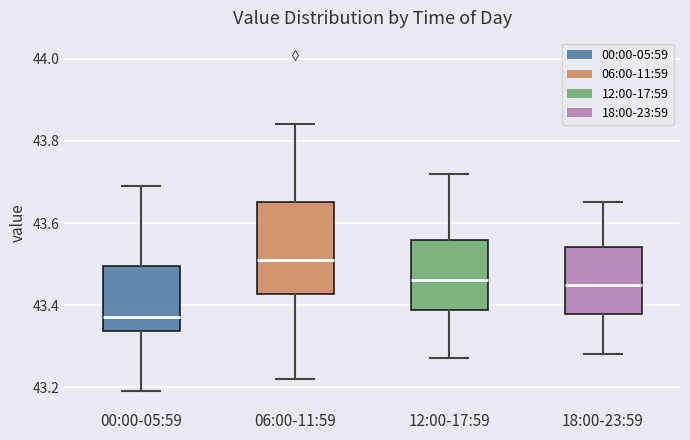

Reading left to right, read every box against the y-axis: the position of its median line, the range the box covers, and the ends of its whiskers. The values are not printed on the chart, so give them approximately, as read against the axis.

00:00-05:59: median 43.38, box 43.34 to 43.50, whiskers 43.20 to 43.70
06:00-11:59: median 43.52, box 43.42 to 43.66, whiskers 43.22 to 43.84
12:00-17:59: median 43.46, box 43.38 to 43.56, whiskers 43.28 to 43.72
18:00-23:59: median 43.46, box 43.38 to 43.54, whiskers 43.28 to 43.66